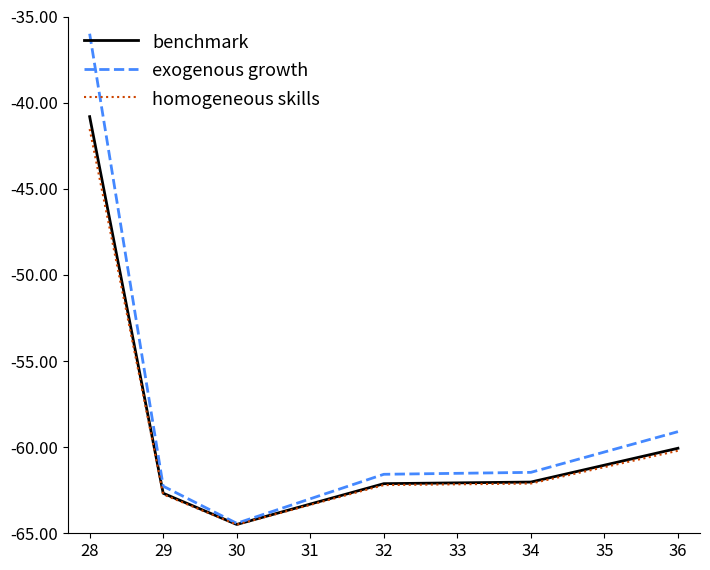

Which series has the largest total across all categories?

exogenous growth